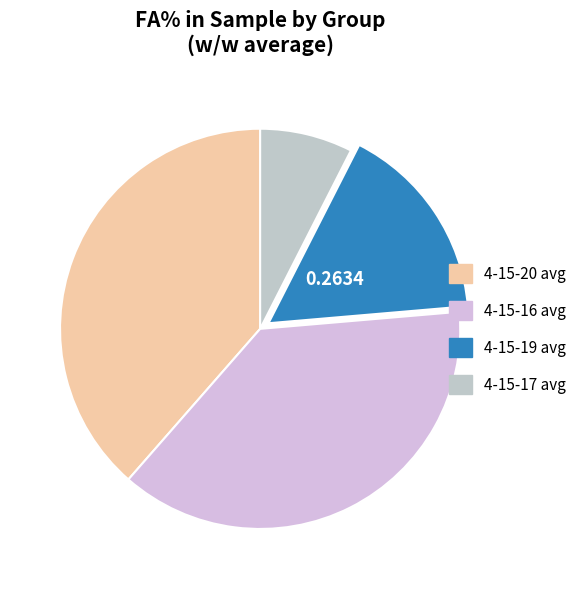

Does 4-15-20 avg account for over 50% of the chart?

No